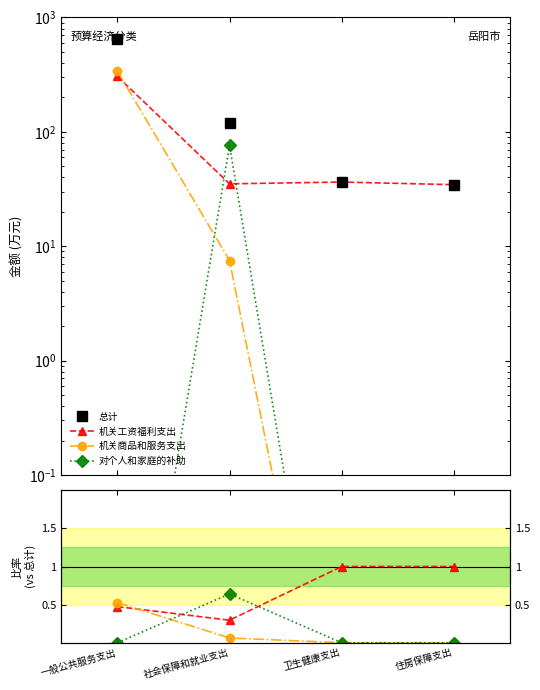

Is it true that 机关商品和服务支出 equals -0.2 at 卫生健康支出?

False